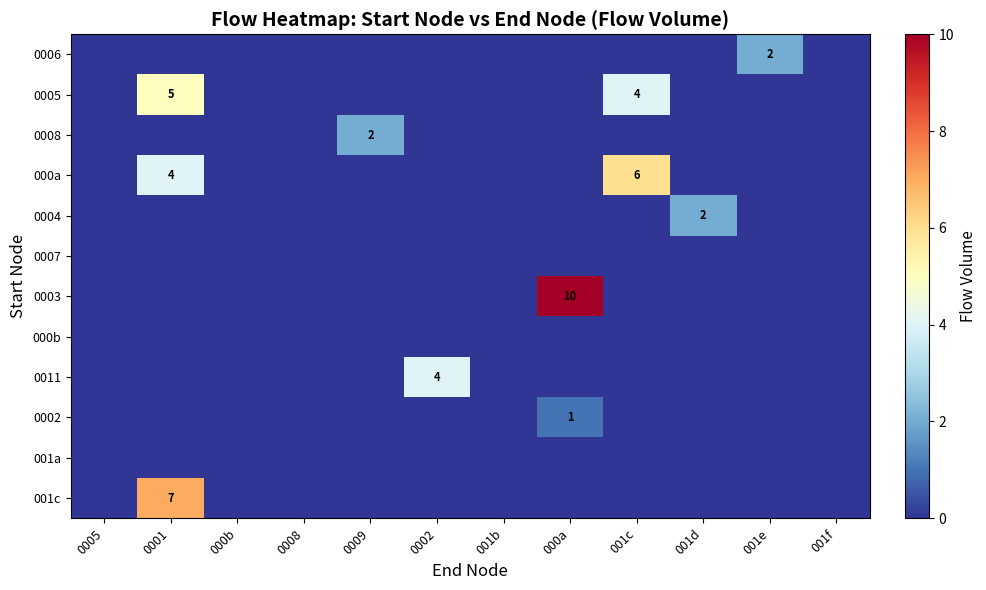

What is the sum of the 0003 values at 001d and 000a?

10